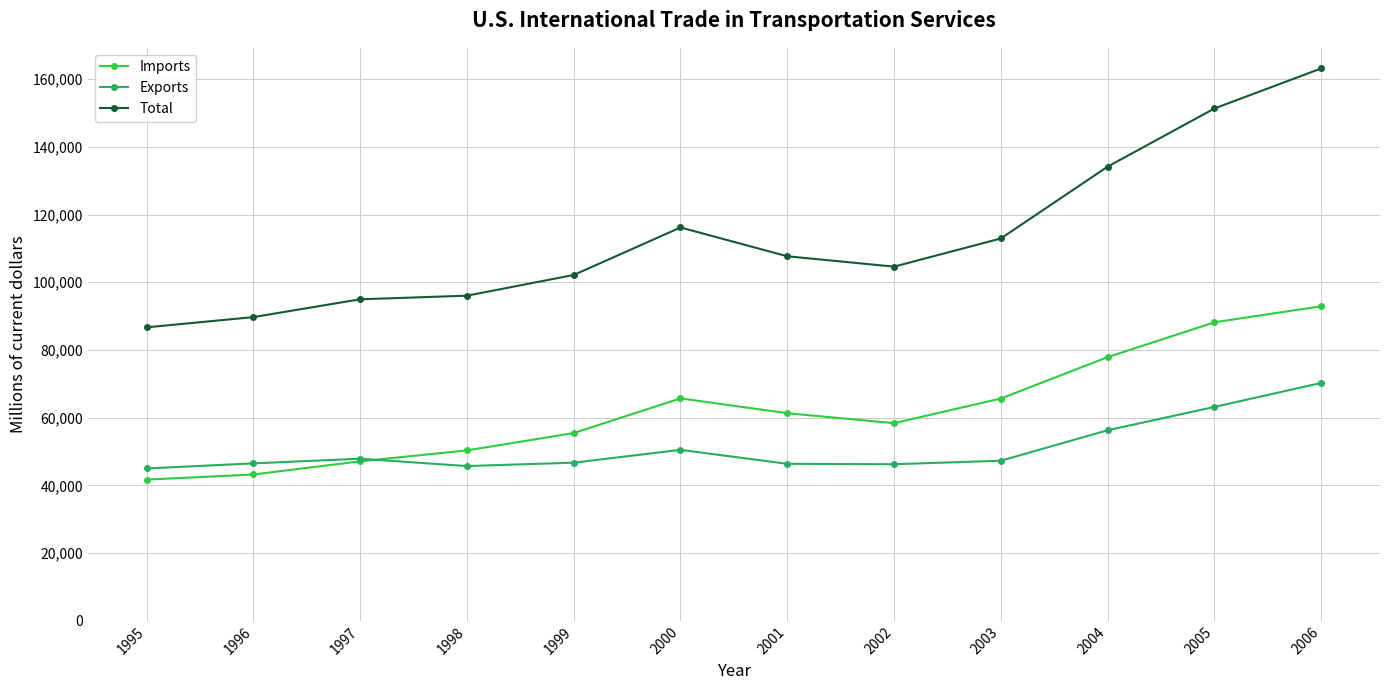

List the series in order of their peak value, lowest first.

Exports, Imports, Total